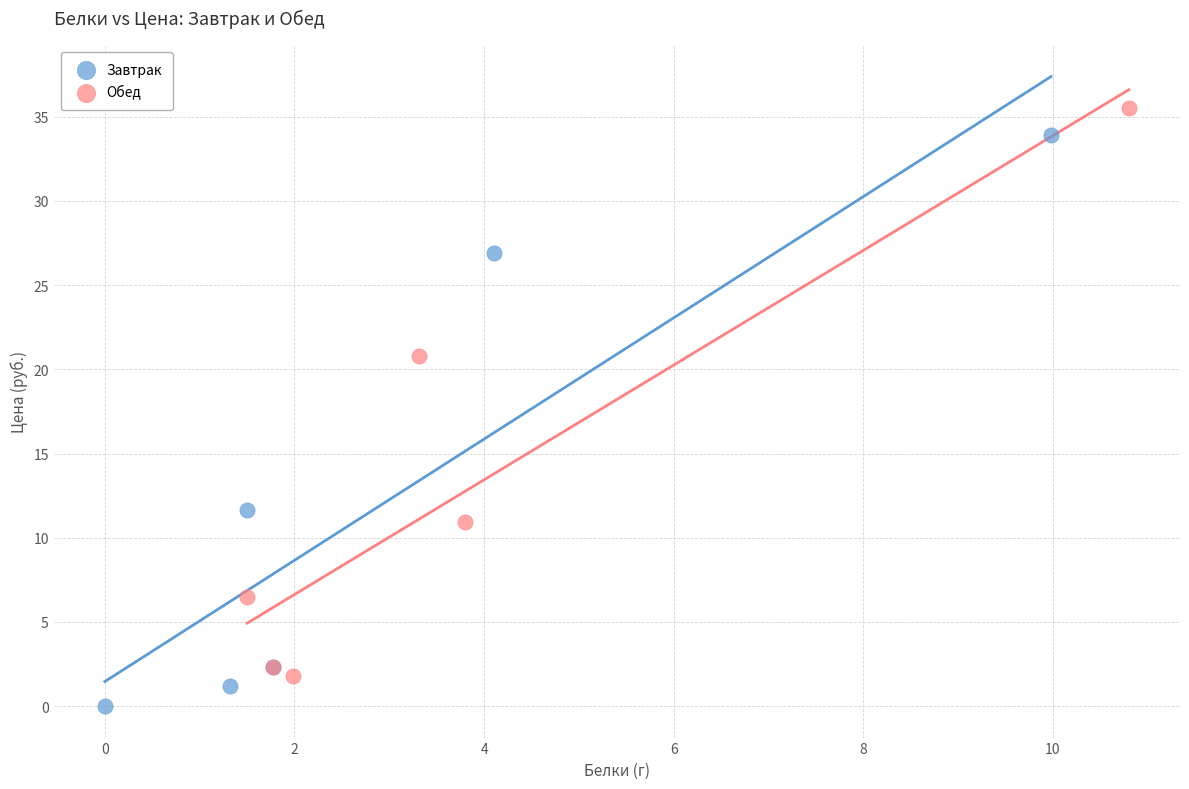

Which series reaches the maximum Y coordinate?

Обед